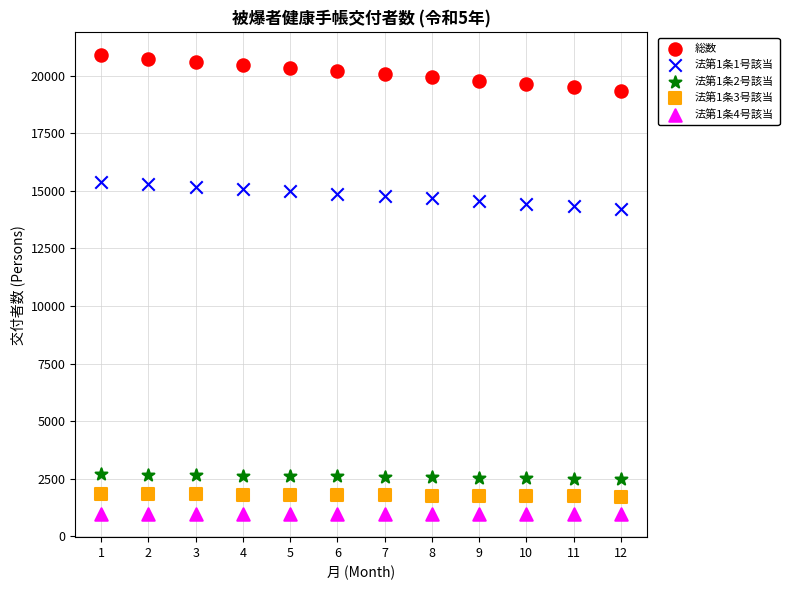

Across all data points, what is the range of X values (max minus min)?

11